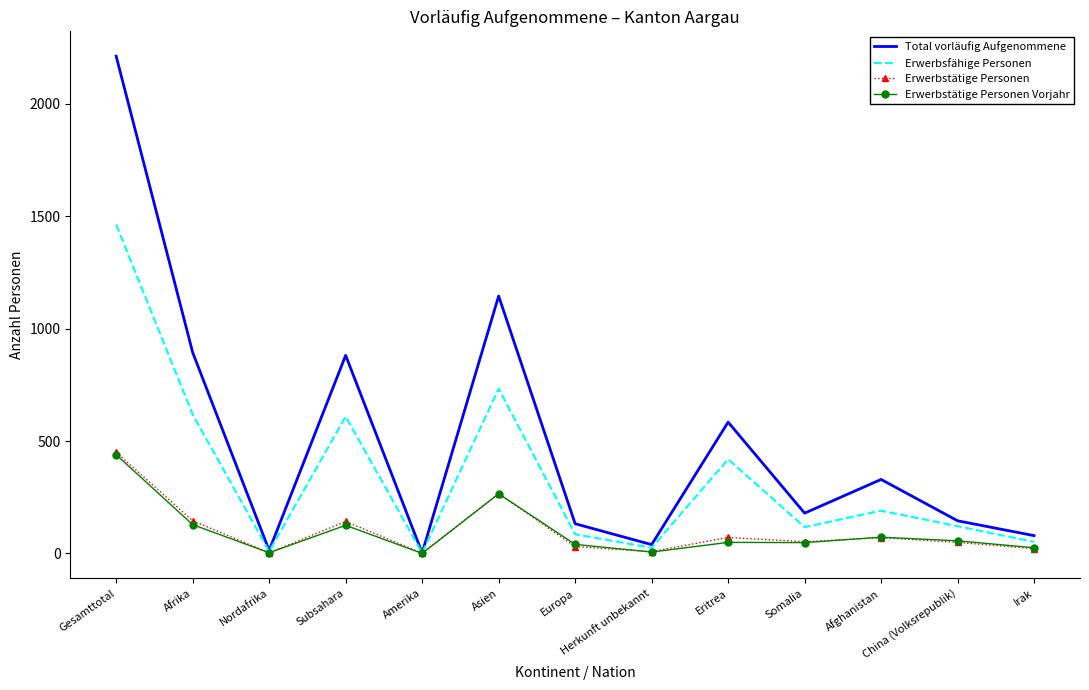

Which category has the highest value in the Total vorläufig Aufgenommene series?

Gesamttotal